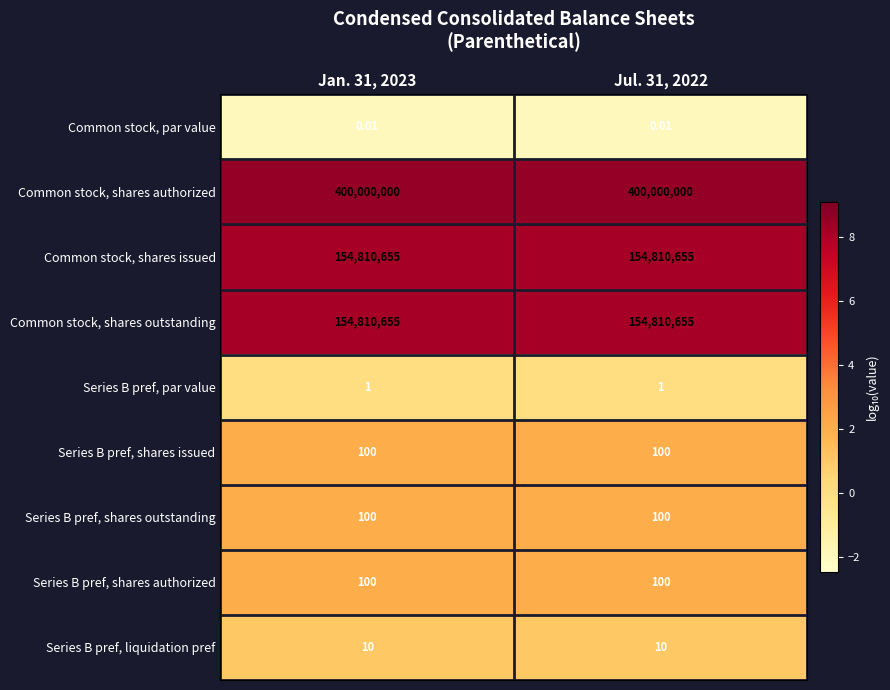

How many categories are shown in the chart?

2